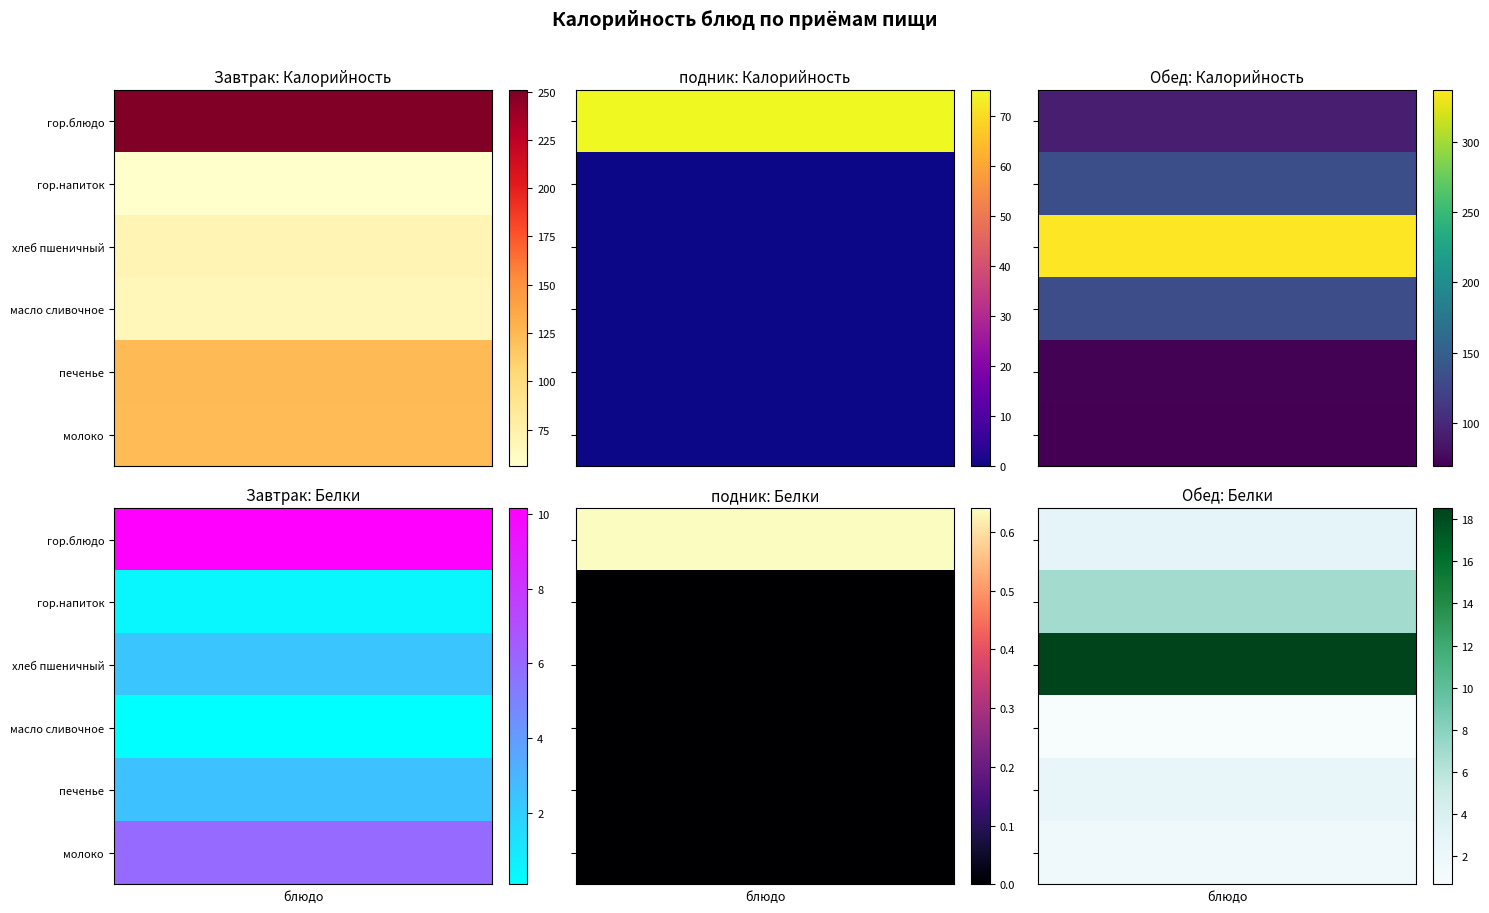

What is the sum of the Обед values at 2 and 0?

428.9